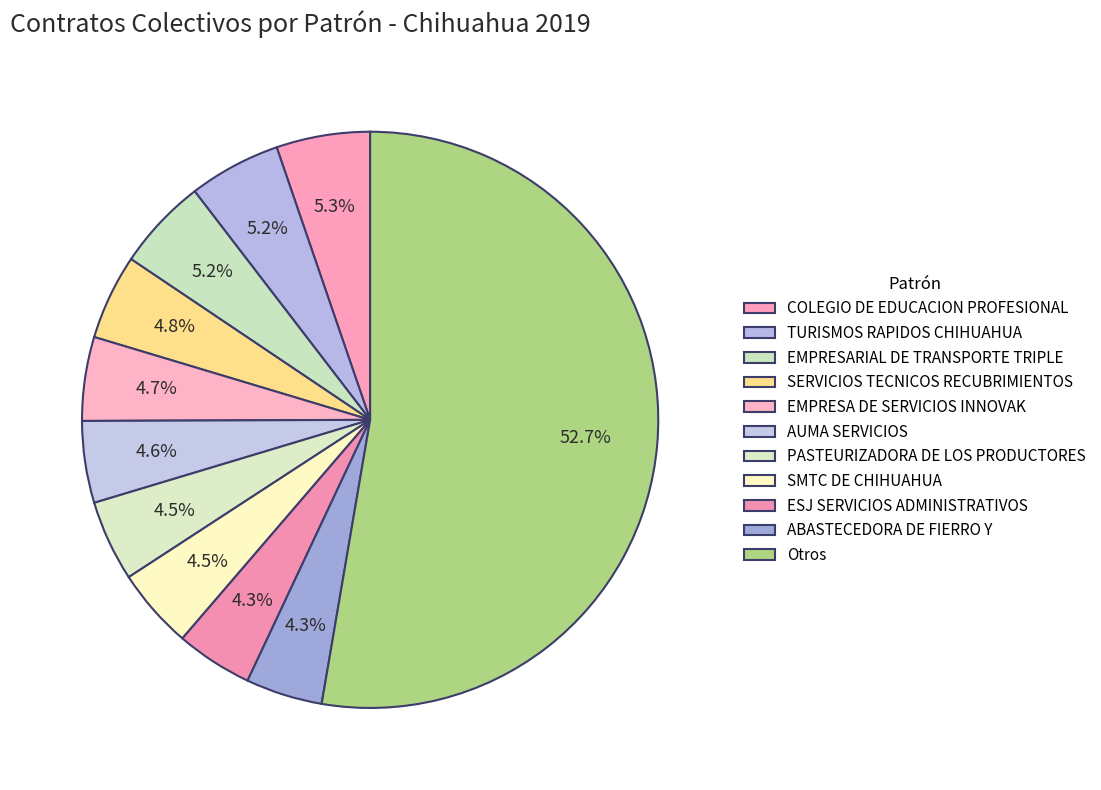

To the nearest percent, what is the difference between the largest and smallest slice percentages?

48%